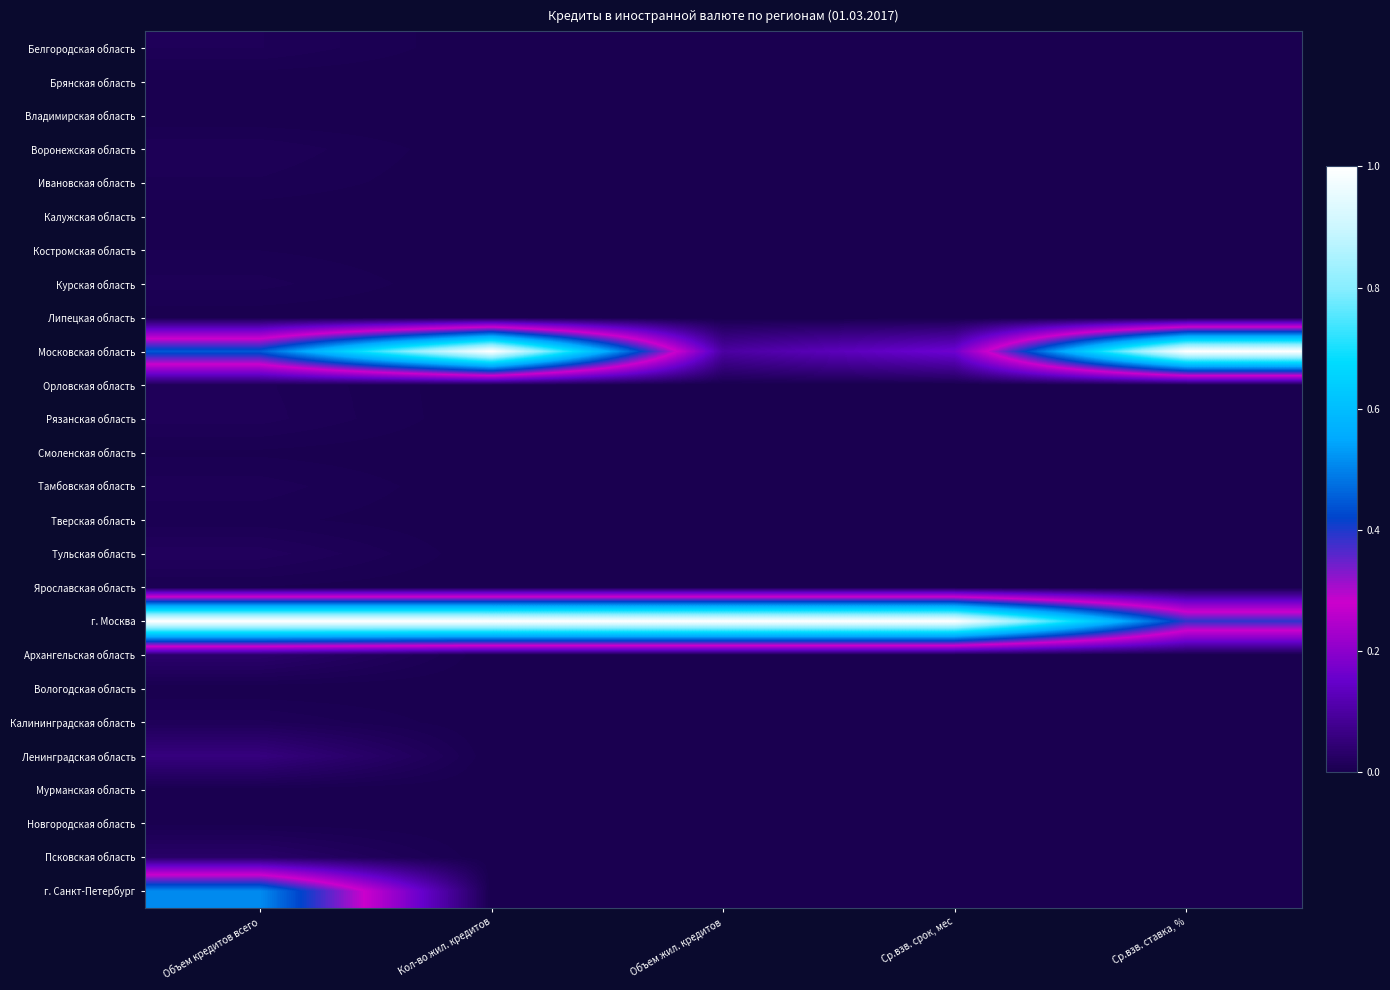

Reading left to right, list all the values displayed in this chart.

Белгородская область: Объем кредитов всего=0.0	Кол-во жил. кредитов=0.0	Объем жил. кредитов=0.0	Ср.взв. срок, мес=0.0	Ср.взв. ставка, %=0.0
Брянская область: Объем кредитов всего=0.0	Кол-во жил. кредитов=0.0	Объем жил. кредитов=0.0	Ср.взв. срок, мес=0.0	Ср.взв. ставка, %=0.0
Владимирская область: Объем кредитов всего=0.0	Кол-во жил. кредитов=0.0	Объем жил. кредитов=0.0	Ср.взв. срок, мес=0.0	Ср.взв. ставка, %=0.0
Воронежская область: Объем кредитов всего=0.0	Кол-во жил. кредитов=0.0	Объем жил. кредитов=0.0	Ср.взв. срок, мес=0.0	Ср.взв. ставка, %=0.0
Ивановская область: Объем кредитов всего=0.0	Кол-во жил. кредитов=0.0	Объем жил. кредитов=0.0	Ср.взв. срок, мес=0.0	Ср.взв. ставка, %=0.0
Калужская область: Объем кредитов всего=0.0	Кол-во жил. кредитов=0.0	Объем жил. кредитов=0.0	Ср.взв. срок, мес=0.0	Ср.взв. ставка, %=0.0
Костромская область: Объем кредитов всего=0.0	Кол-во жил. кредитов=0.0	Объем жил. кредитов=0.0	Ср.взв. срок, мес=0.0	Ср.взв. ставка, %=0.0
Курская область: Объем кредитов всего=0.0	Кол-во жил. кредитов=0.0	Объем жил. кредитов=0.0	Ср.взв. срок, мес=0.0	Ср.взв. ставка, %=0.0
Липецкая область: Объем кредитов всего=0.0	Кол-во жил. кредитов=0.0	Объем жил. кредитов=0.0	Ср.взв. срок, мес=0.0	Ср.взв. ставка, %=0.0
Московская область: Объем кредитов всего=0.4	Кол-во жил. кредитов=1.0	Объем жил. кредитов=0.1	Ср.взв. срок, мес=0.2	Ср.взв. ставка, %=1.0
Орловская область: Объем кредитов всего=0.0	Кол-во жил. кредитов=0.0	Объем жил. кредитов=0.0	Ср.взв. срок, мес=0.0	Ср.взв. ставка, %=0.0
Рязанская область: Объем кредитов всего=0.0	Кол-во жил. кредитов=0.0	Объем жил. кредитов=0.0	Ср.взв. срок, мес=0.0	Ср.взв. ставка, %=0.0
Смоленская область: Объем кредитов всего=0.0	Кол-во жил. кредитов=0.0	Объем жил. кредитов=0.0	Ср.взв. срок, мес=0.0	Ср.взв. ставка, %=0.0
Тамбовская область: Объем кредитов всего=0.0	Кол-во жил. кредитов=0.0	Объем жил. кредитов=0.0	Ср.взв. срок, мес=0.0	Ср.взв. ставка, %=0.0
Тверская область: Объем кредитов всего=0.0	Кол-во жил. кредитов=0.0	Объем жил. кредитов=0.0	Ср.взв. срок, мес=0.0	Ср.взв. ставка, %=0.0
Тульская область: Объем кредитов всего=0.0	Кол-во жил. кредитов=0.0	Объем жил. кредитов=0.0	Ср.взв. срок, мес=0.0	Ср.взв. ставка, %=0.0
Ярославская область: Объем кредитов всего=0.0	Кол-во жил. кредитов=0.0	Объем жил. кредитов=0.0	Ср.взв. срок, мес=0.0	Ср.взв. ставка, %=0.0
г. Москва: Объем кредитов всего=1.0	Кол-во жил. кредитов=1.0	Объем жил. кредитов=1.0	Ср.взв. срок, мес=1.0	Ср.взв. ставка, %=0.4
Архангельская область: Объем кредитов всего=0.0	Кол-во жил. кредитов=0.0	Объем жил. кредитов=0.0	Ср.взв. срок, мес=0.0	Ср.взв. ставка, %=0.0
Вологодская область: Объем кредитов всего=0.0	Кол-во жил. кредитов=0.0	Объем жил. кредитов=0.0	Ср.взв. срок, мес=0.0	Ср.взв. ставка, %=0.0
Калининградская область: Объем кредитов всего=0.0	Кол-во жил. кредитов=0.0	Объем жил. кредитов=0.0	Ср.взв. срок, мес=0.0	Ср.взв. ставка, %=0.0
Ленинградская область: Объем кредитов всего=0.1	Кол-во жил. кредитов=0.0	Объем жил. кредитов=0.0	Ср.взв. срок, мес=0.0	Ср.взв. ставка, %=0.0
Мурманская область: Объем кредитов всего=0.0	Кол-во жил. кредитов=0.0	Объем жил. кредитов=0.0	Ср.взв. срок, мес=0.0	Ср.взв. ставка, %=0.0
Новгородская область: Объем кредитов всего=0.0	Кол-во жил. кредитов=0.0	Объем жил. кредитов=0.0	Ср.взв. срок, мес=0.0	Ср.взв. ставка, %=0.0
Псковская область: Объем кредитов всего=0.0	Кол-во жил. кредитов=0.0	Объем жил. кредитов=0.0	Ср.взв. срок, мес=0.0	Ср.взв. ставка, %=0.0
г. Санкт-Петербург: Объем кредитов всего=0.5	Кол-во жил. кредитов=0.0	Объем жил. кредитов=0.0	Ср.взв. срок, мес=0.0	Ср.взв. ставка, %=0.0